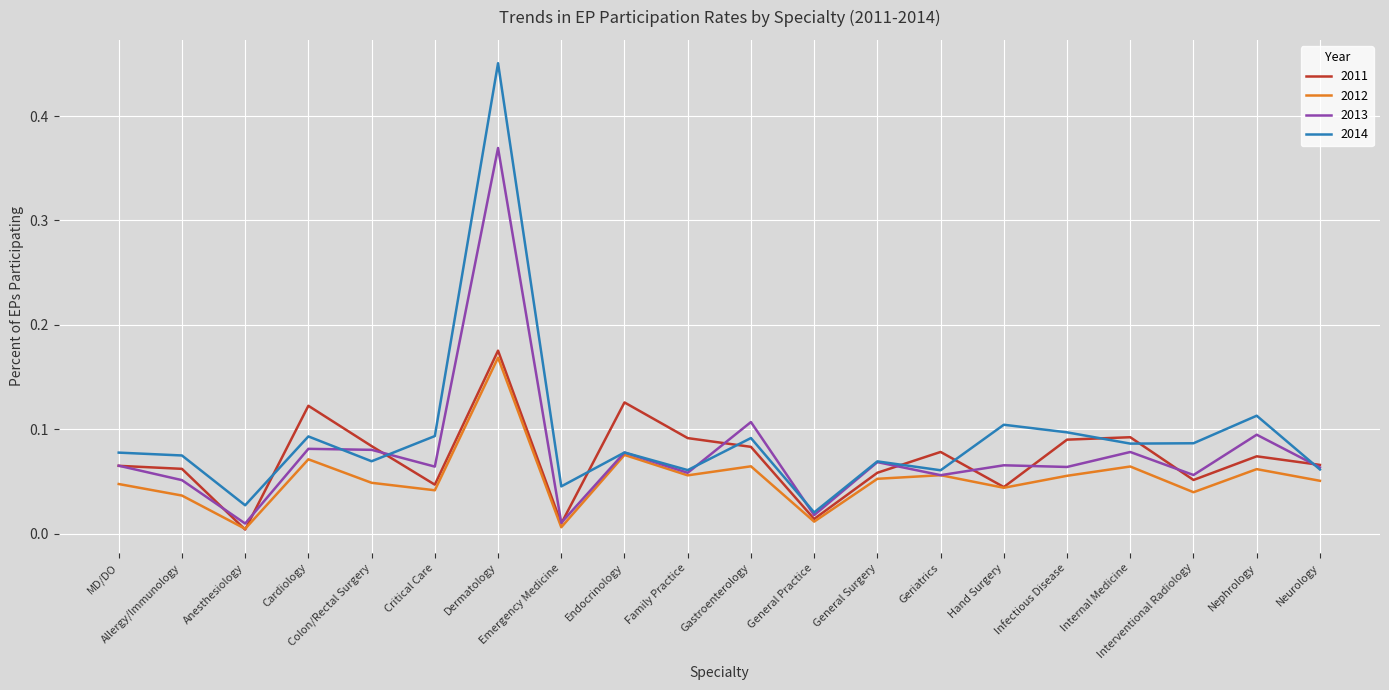

Which series has the widest spread of values?

2014